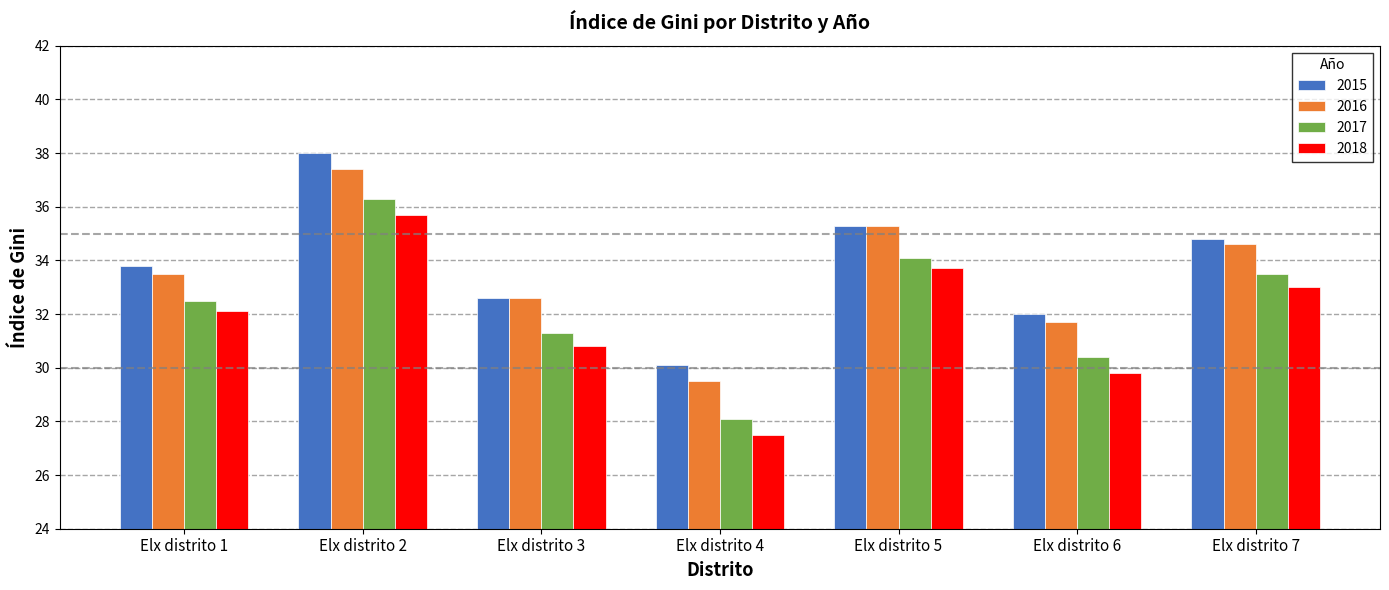

Does the chart contain stacked bars?

No